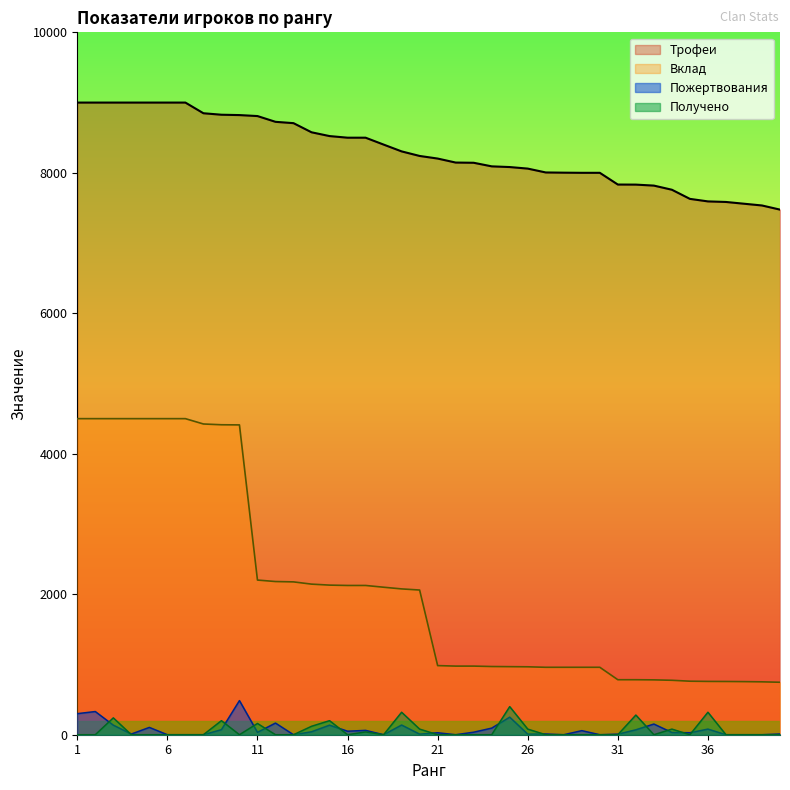

The value of Пожертвования at 34 is 52. True or false?

False